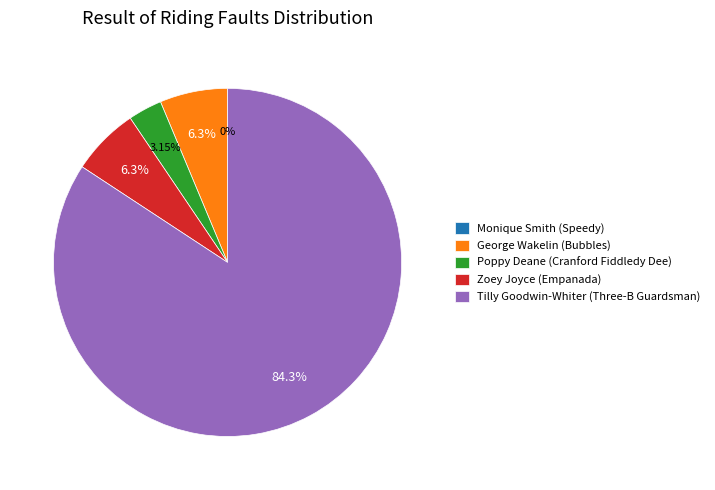

What is the smallest slice in the pie chart?

Monique Smith (Speedy)